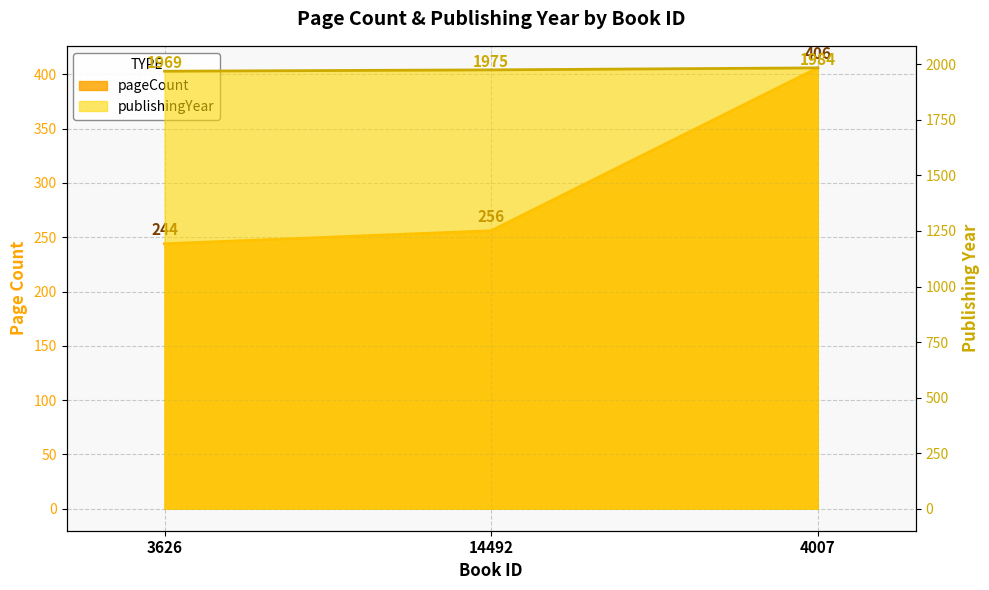

Reading left to right, transcribe all the data shown in this chart.

pageCount: 244	256	406
publishingYear: 1969	1975	1984